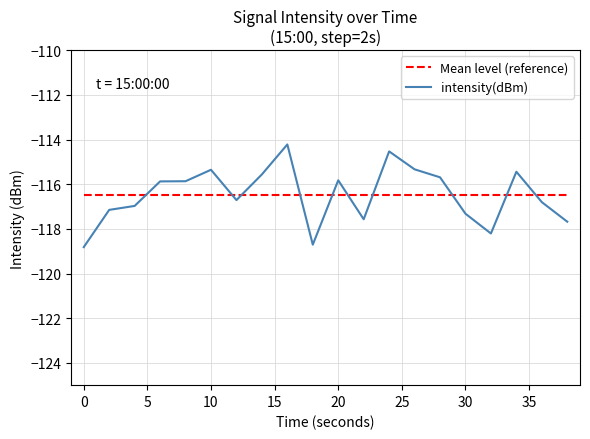

Which series has the widest spread of values?

intensity(dBm)